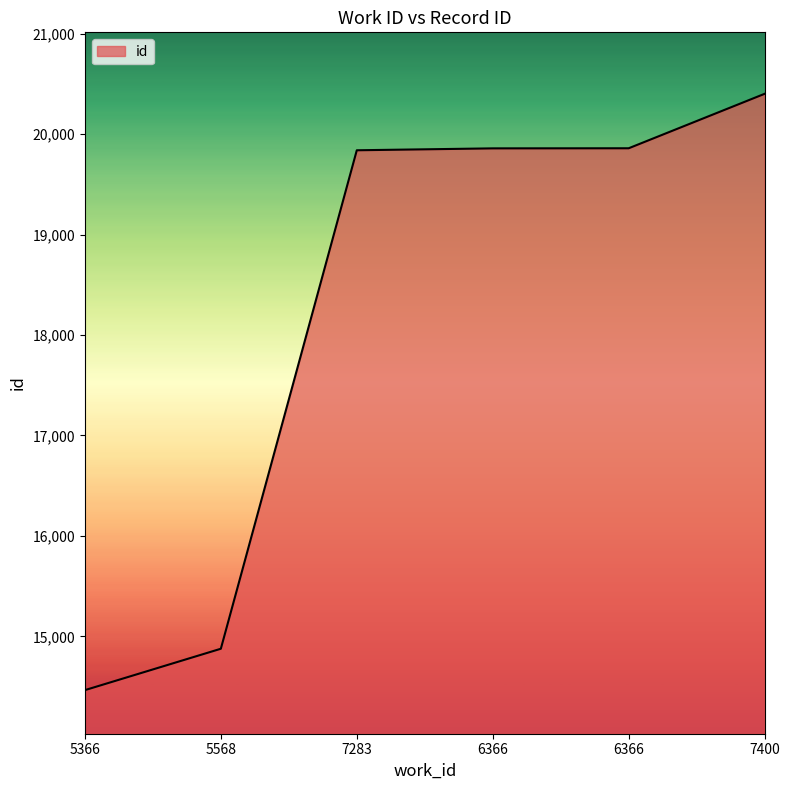

How many values are below 19858?

3